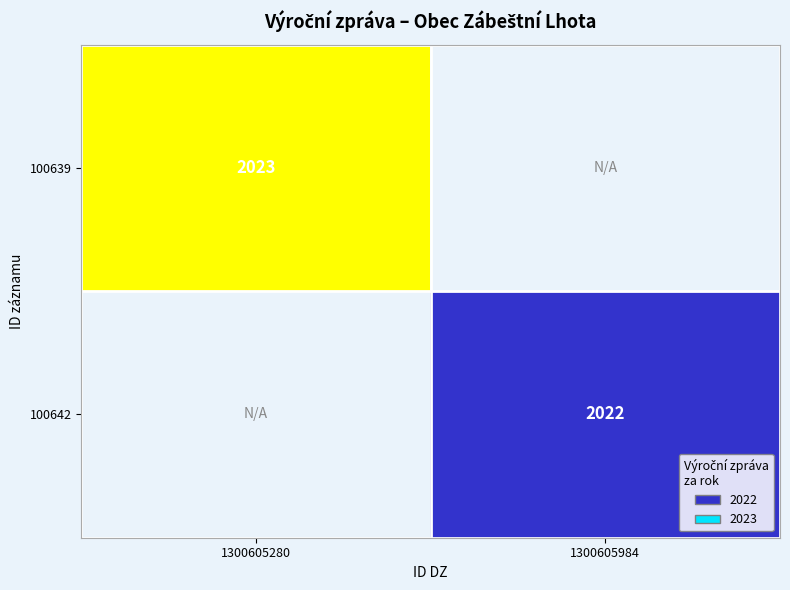

The 100639 series shows 2023 at 1300605280. True or false?

True